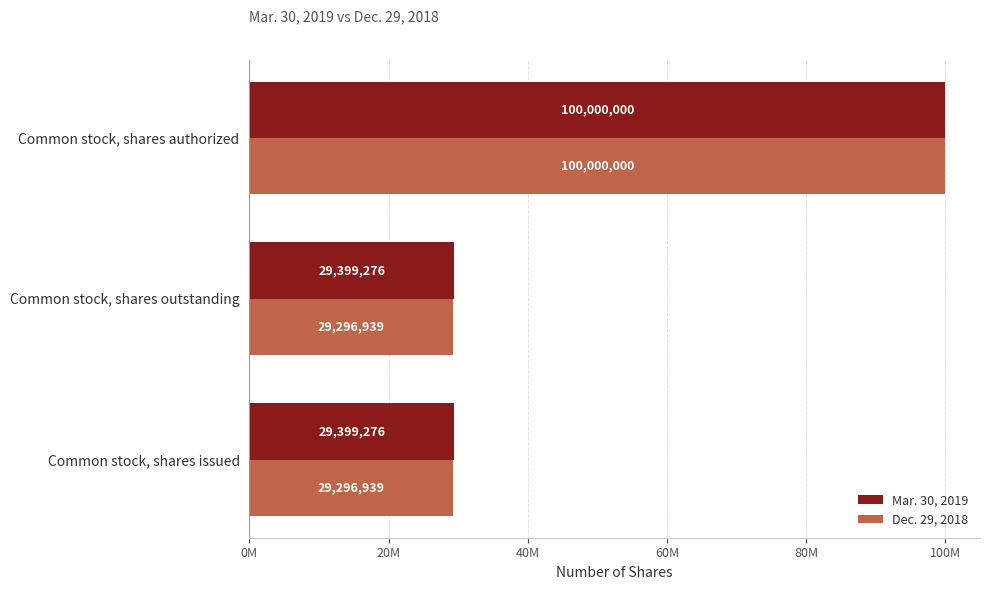

List the series in order of their peak value, highest first.

Mar. 30, 2019, Dec. 29, 2018